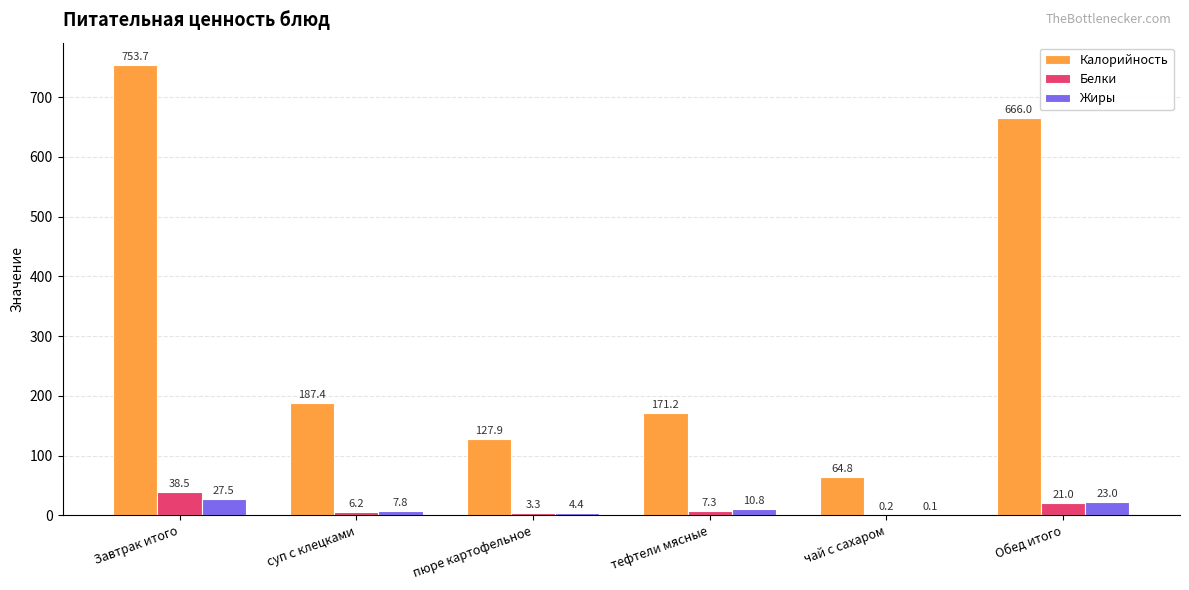

True or false: Калорийность has a value of 753.7 at Завтрак итого.

True